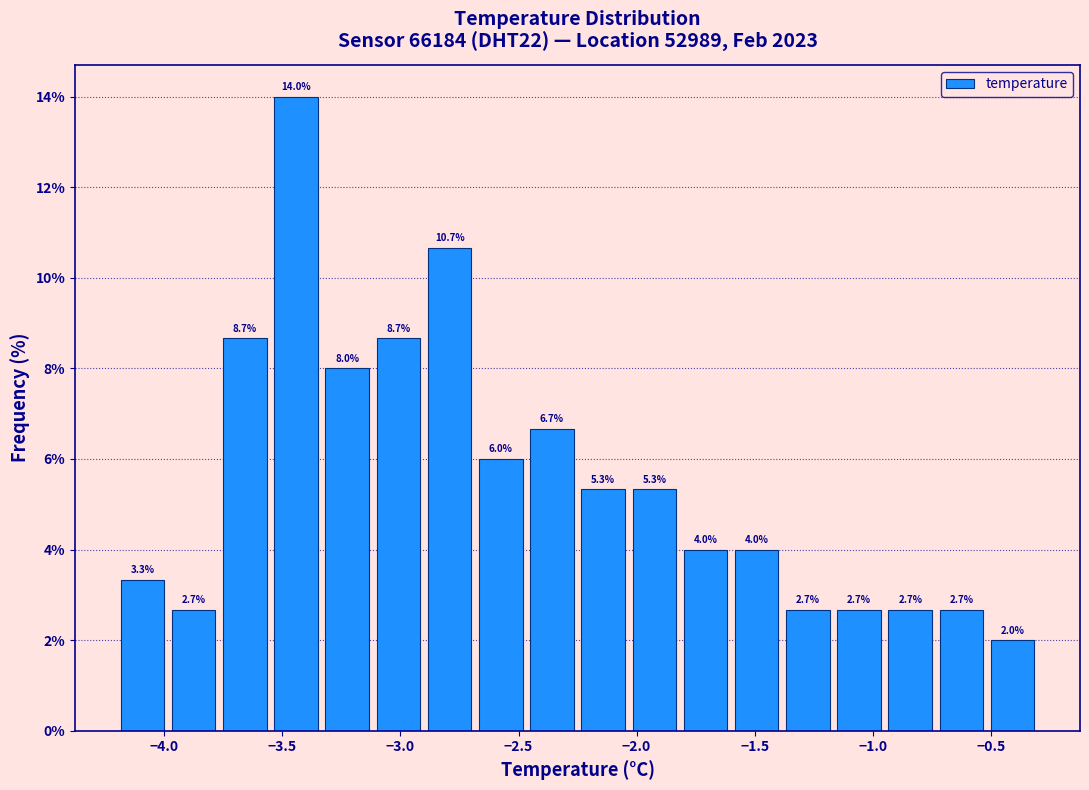

What is the height of the bar covering -0.75 to -0.50 on the x-axis? The bar edges are not printed on the chart, so give them approximately, as read against the axis.

2.7